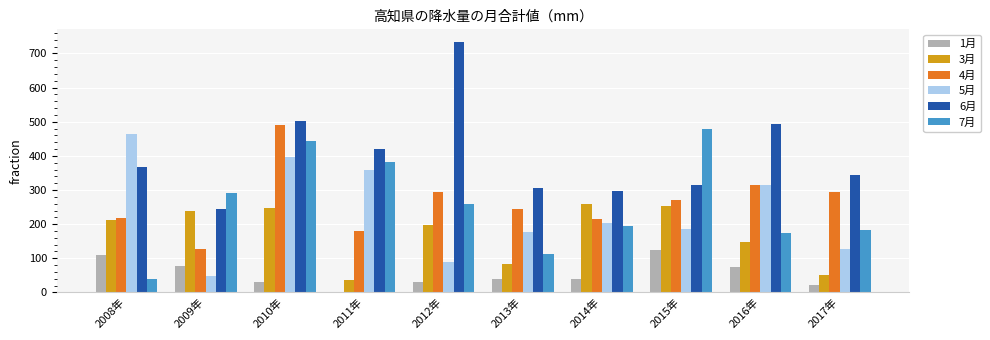

What is the total value across all series at 2016年?

1515.0